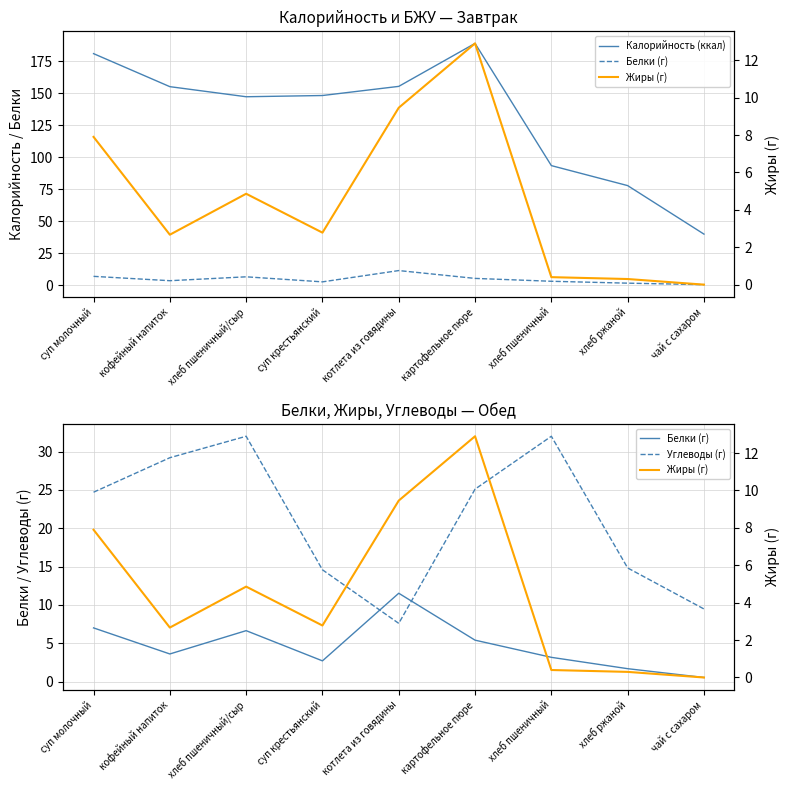

What is the approximate value of Углеводы (г) at хлеб ржаной?

14.8